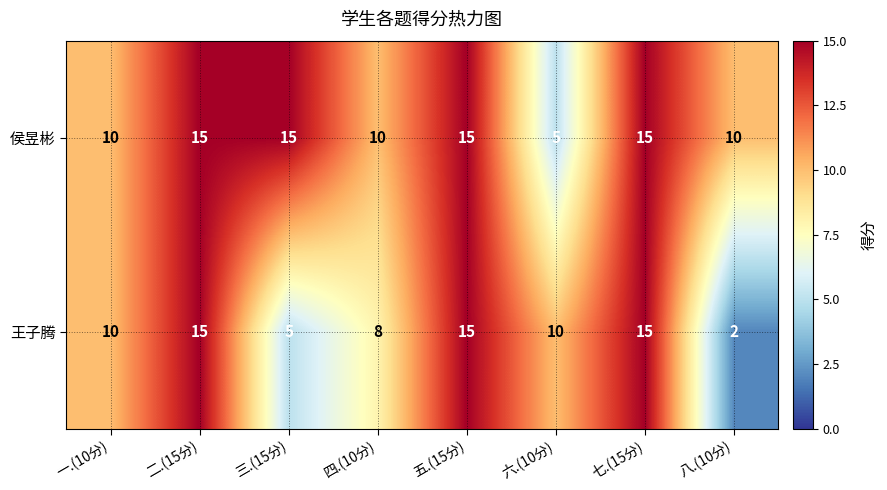

Which series has the largest range (max minus min)?

王子腾